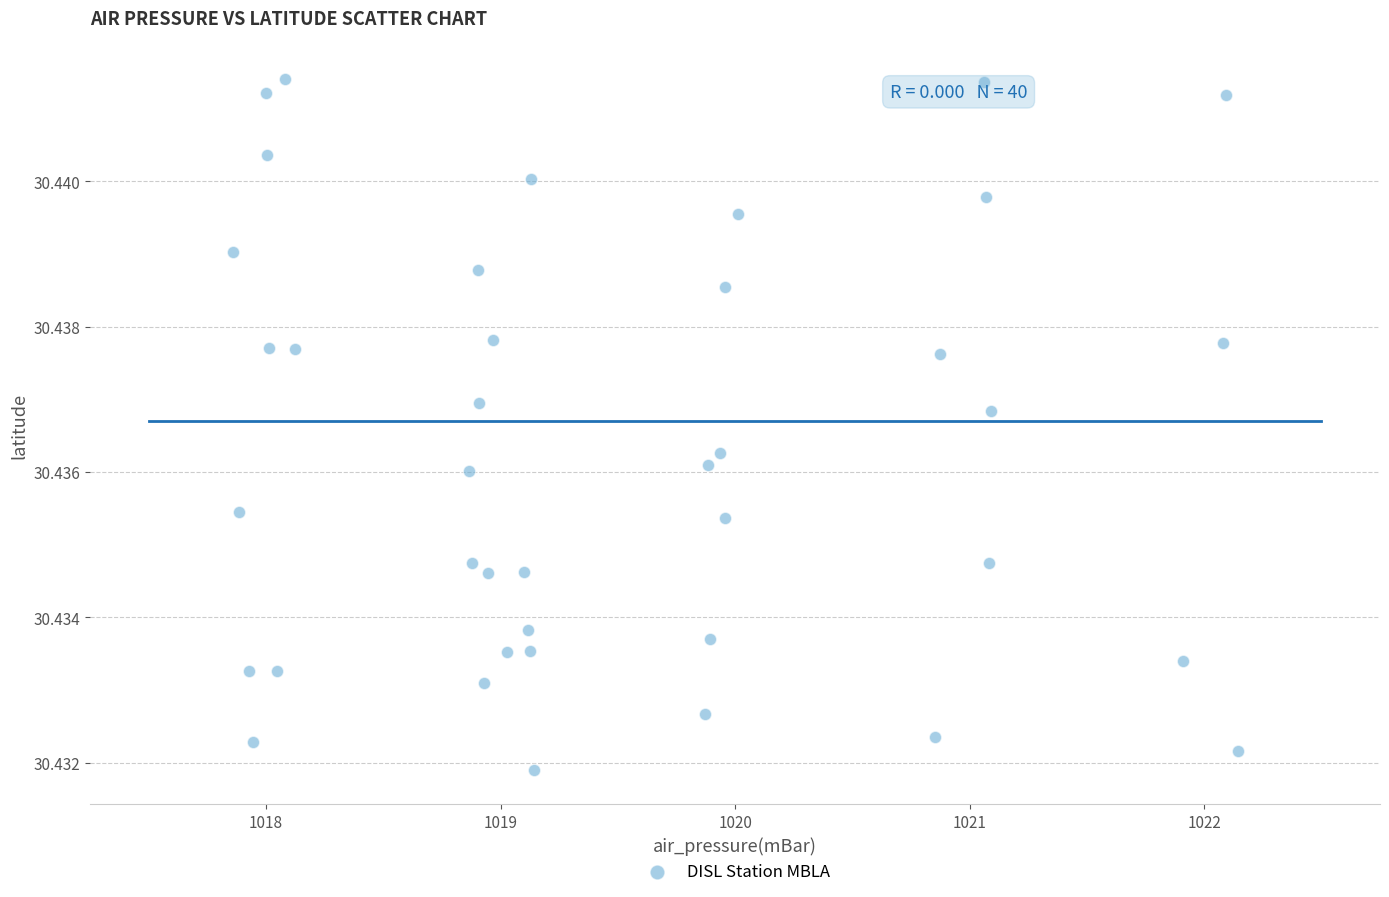

What is the range of X values (max minus min)?

4.3